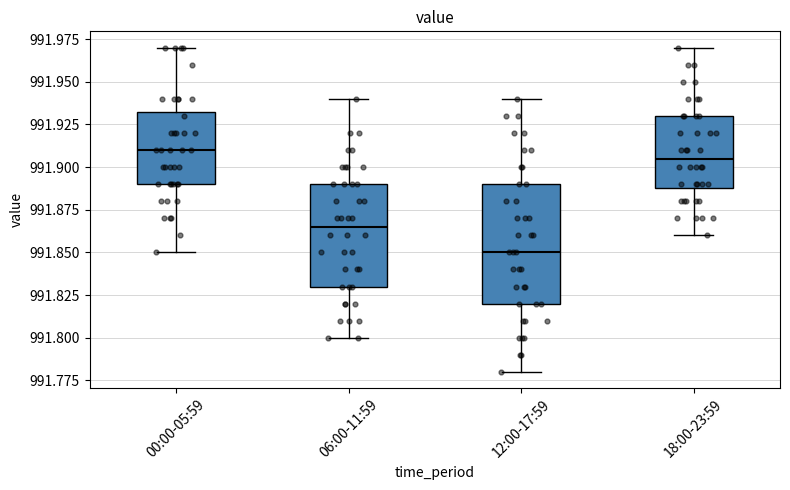

Where does the upper whisker of the box for 18:00-23:59 end on the y-axis? The values are not printed on the chart, so give them approximately, as read against the axis.

991.970